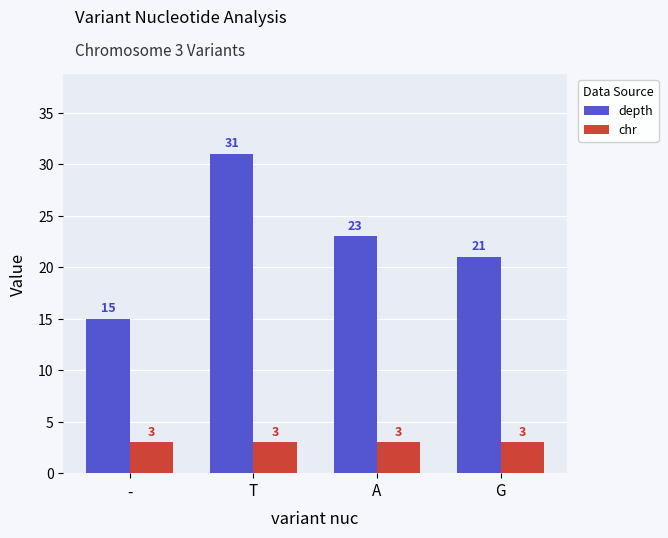

Where does the depth series first go above 23?

T